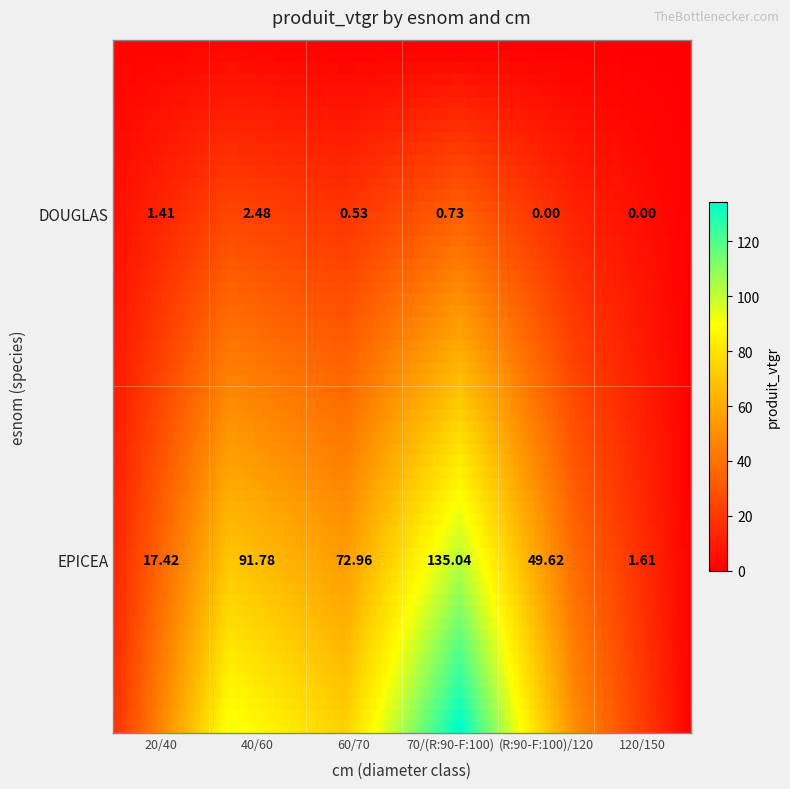

Rank the series by their maximum value, from highest to lowest.

EPICEA, DOUGLAS